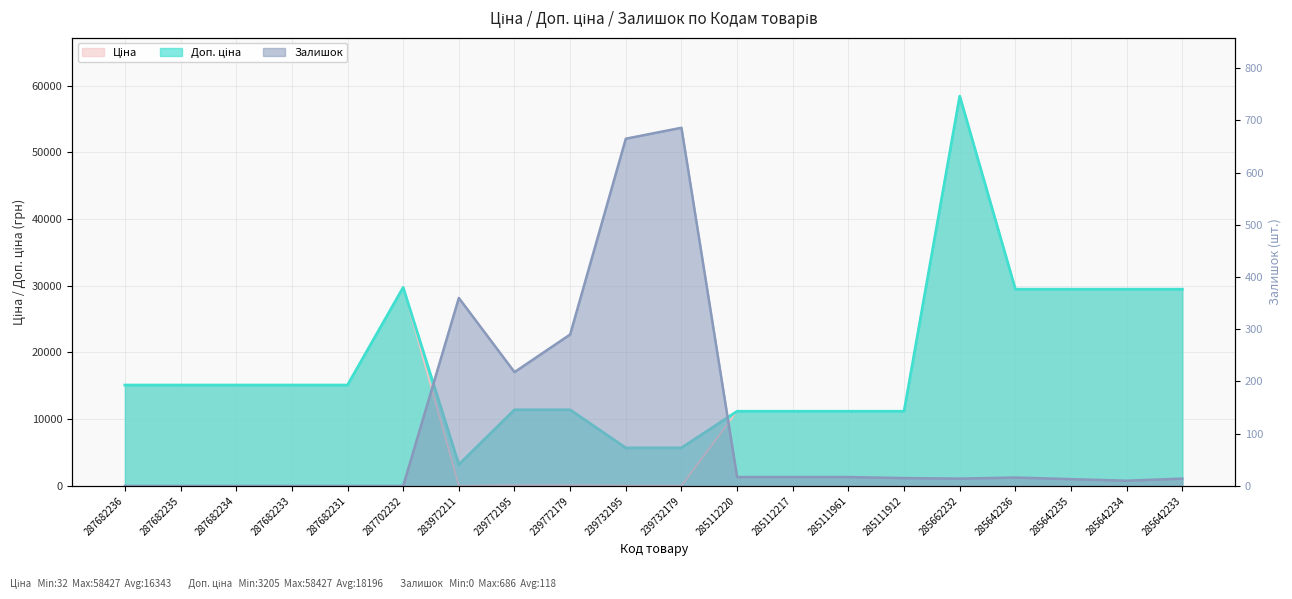

What is the label of the 19th point from the left?

285642234